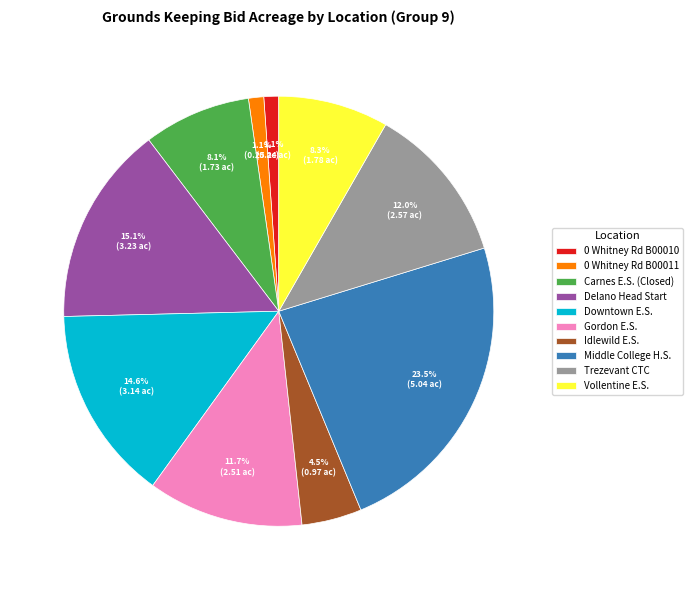

Combined, do Idlewild E.S. and Gordon E.S. account for over 50%?

No